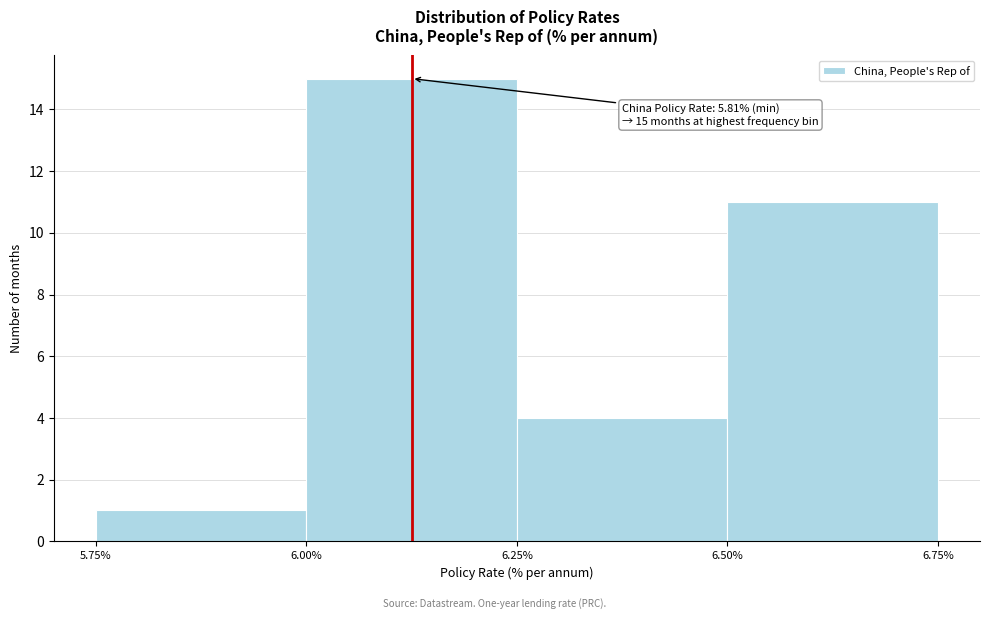

Over which range of the x-axis is the bar tallest?

6.00% to 6.25%